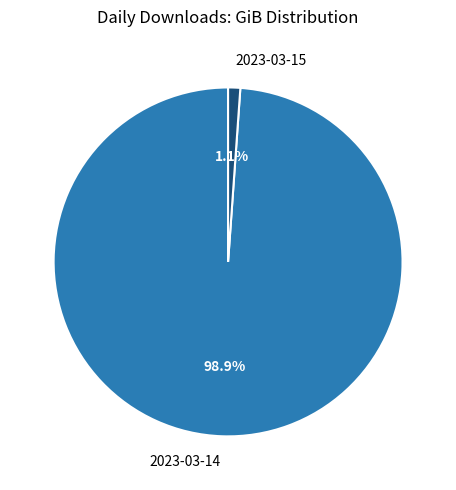

What percentage do 2023-03-14 and 2023-03-15 together represent?

100.0%